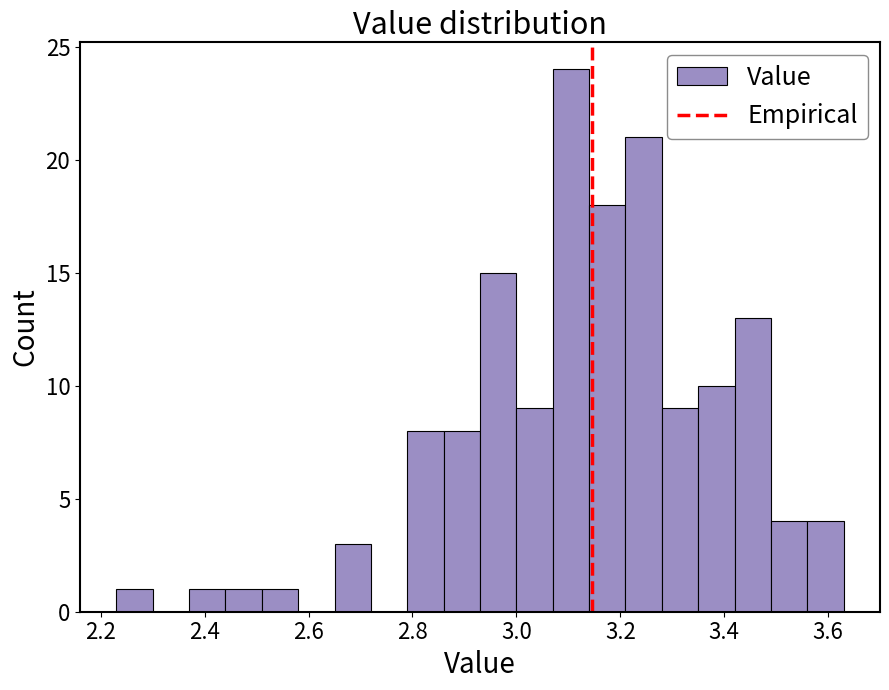

Around what value on the x-axis is the tallest bar? Give the approximate position of its centre, as read against the axis.

3.10